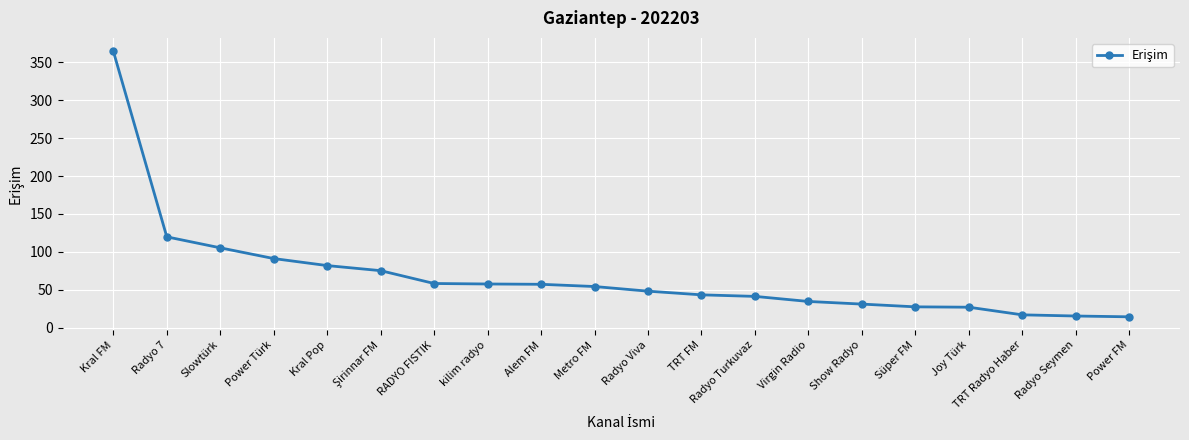

What is the change in value from Slowtürk to Süper FM?

-77.9